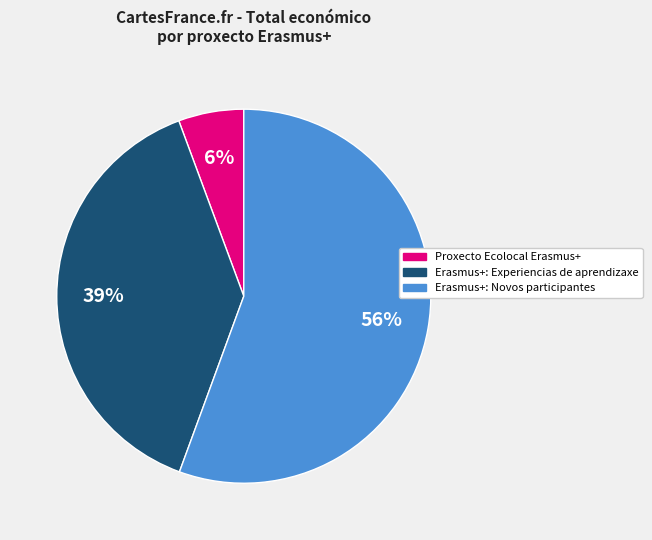

Rank the categories by value from lowest to highest.

Proxecto Ecolocal Erasmus+, Erasmus+: Experiencias de aprendizaxe, Erasmus+: Novos participantes